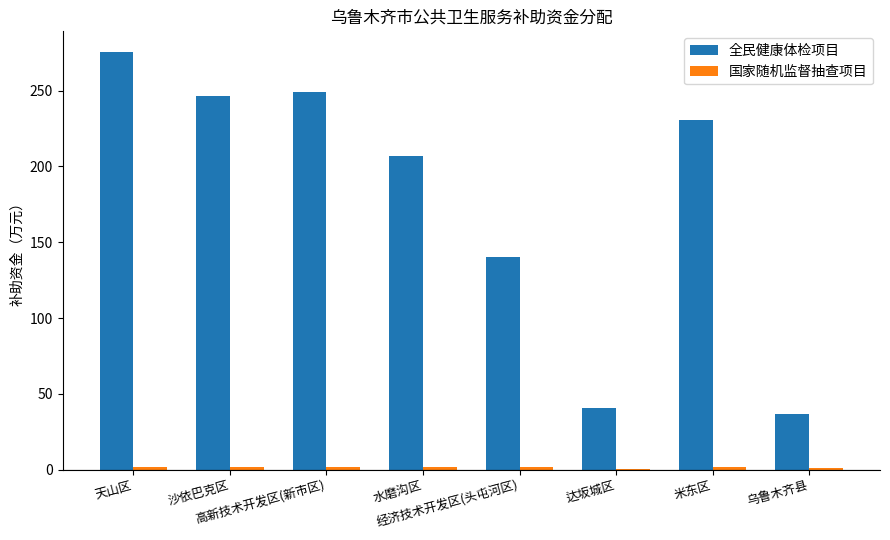

Which series has the largest total across all categories?

全民健康体检项目